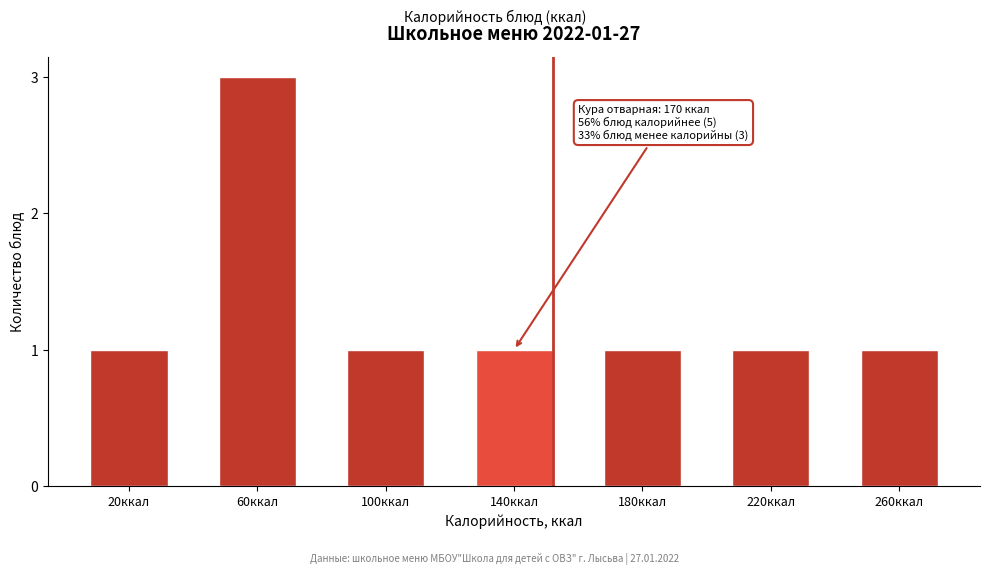

Reading left to right, what are all the values shown in this chart?

1	3	1	1	1	1	1